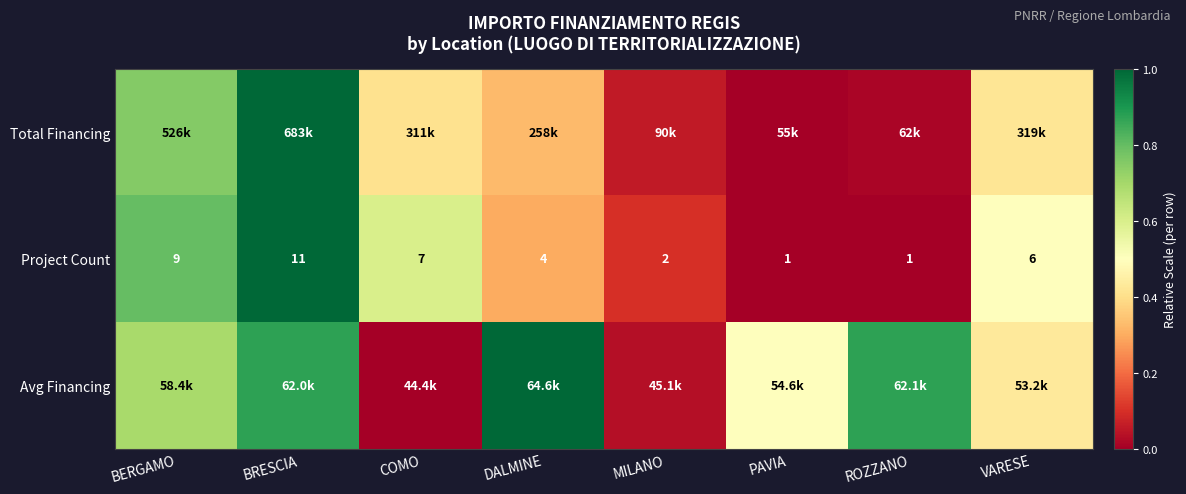

Count the number of data series in this chart.

3